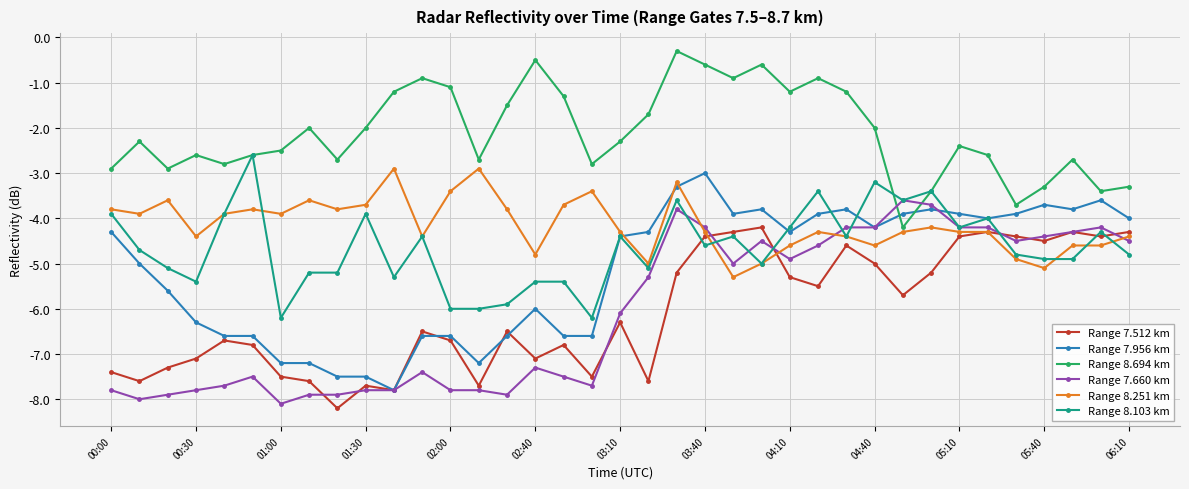

What is the minimum value for Range 8.251 km?

-5.3